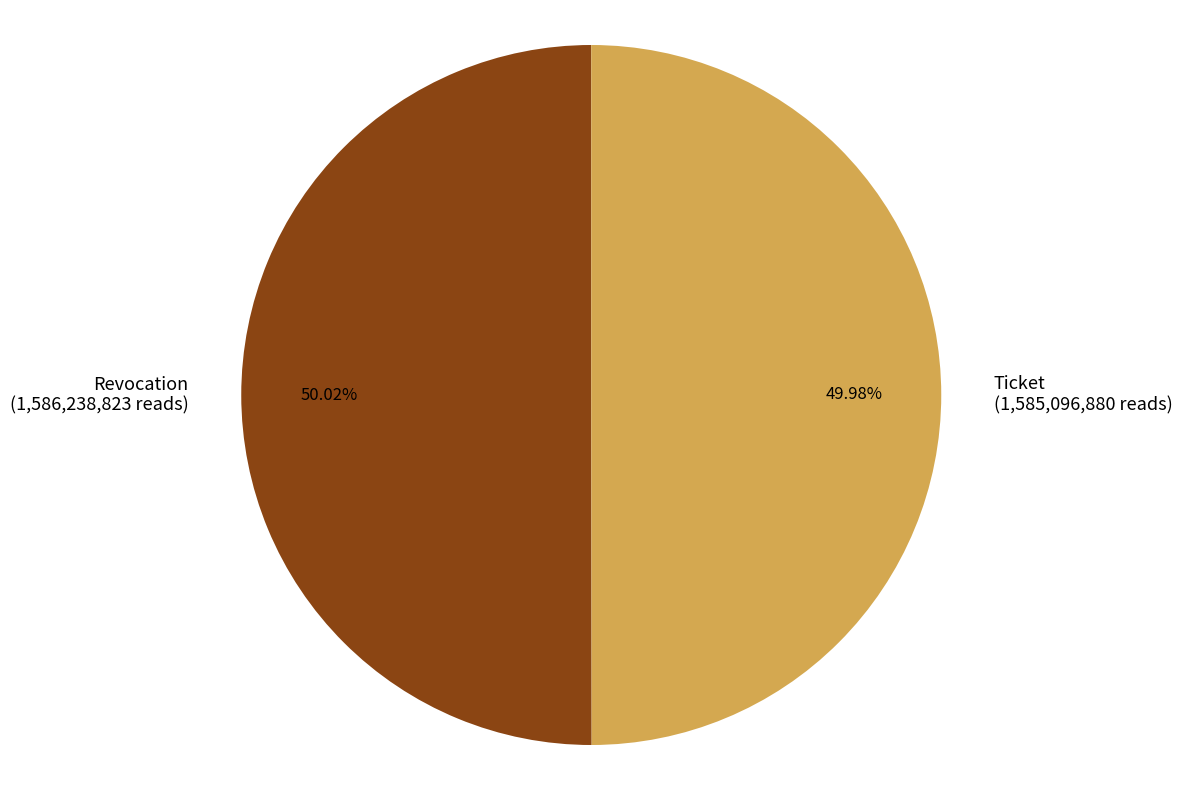

The Ticket slice represents 44% of the pie. True or false?

False